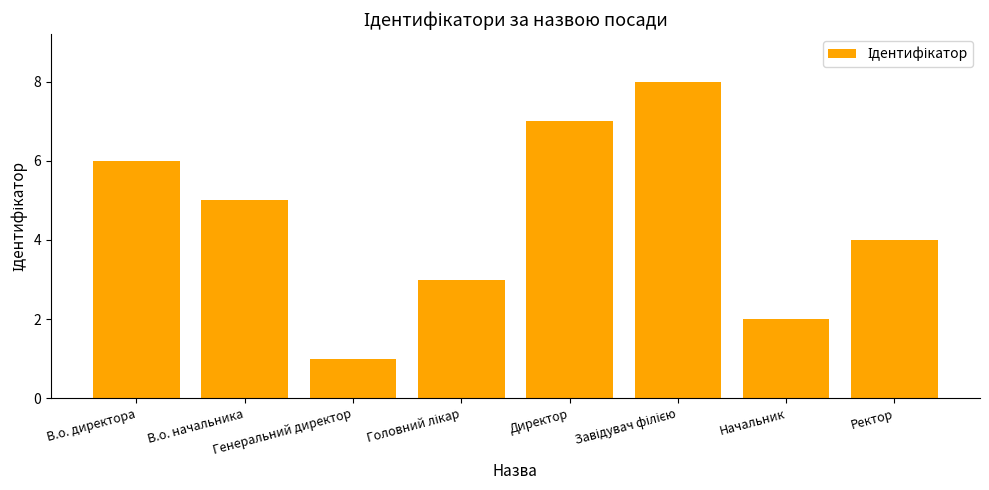

What is the label of the 4th bar from the right?

Директор